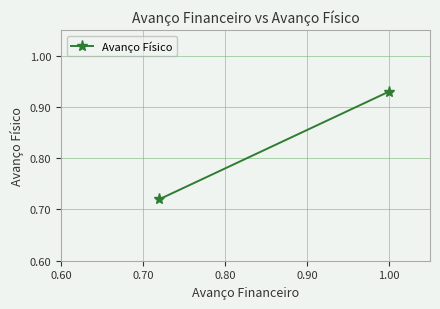

Count the values in the range 0 to 1.

2